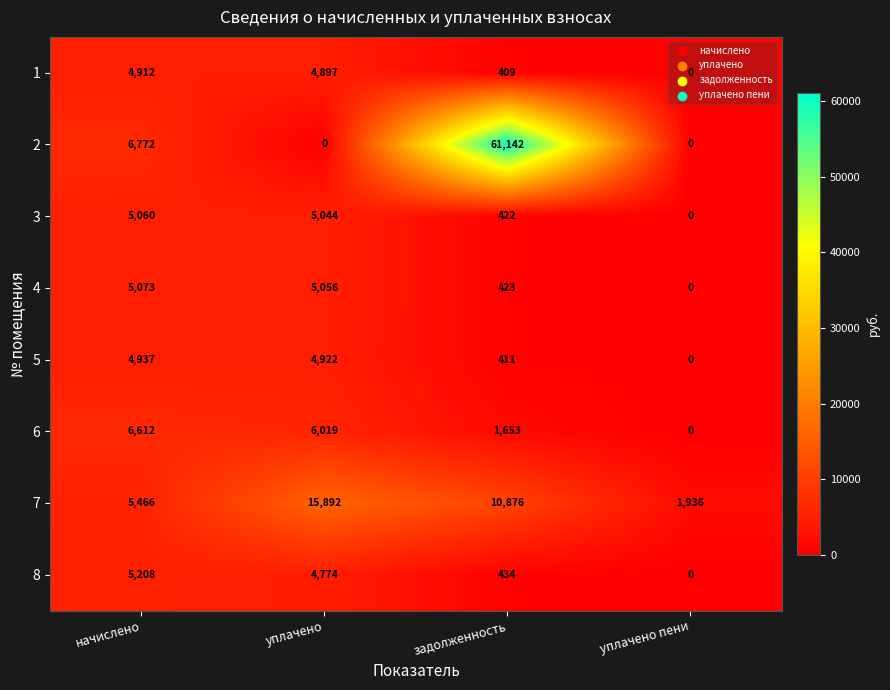

How many distinct data groups are displayed?

8